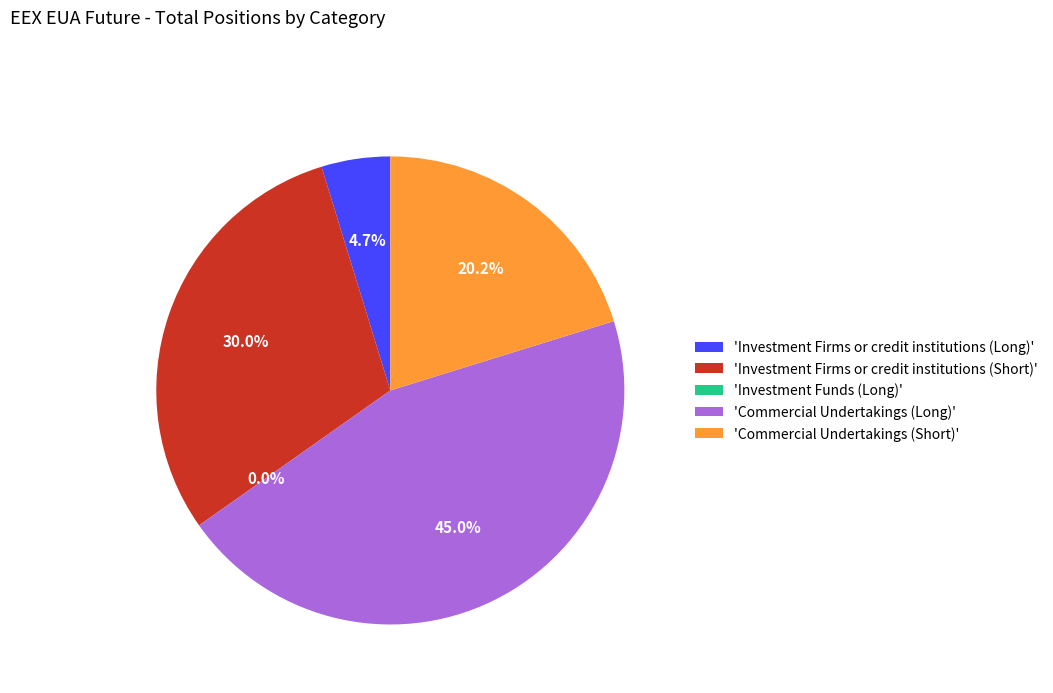

Between Investment Firms or credit institutions (Short) and Commercial Undertakings (Long), which is larger?

Commercial Undertakings (Long)